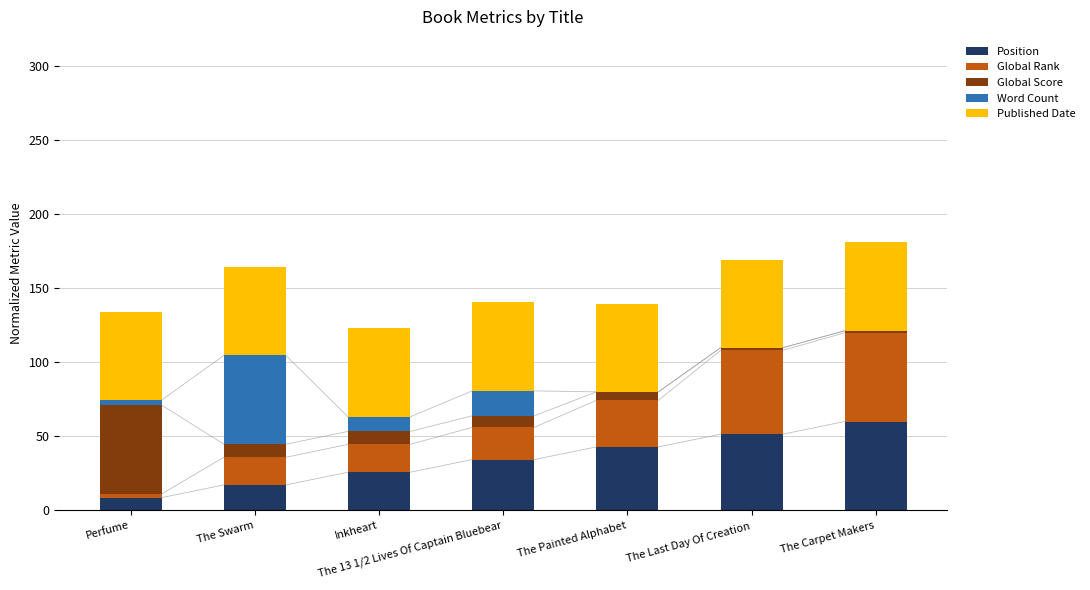

Does the chart contain stacked bars?

Yes